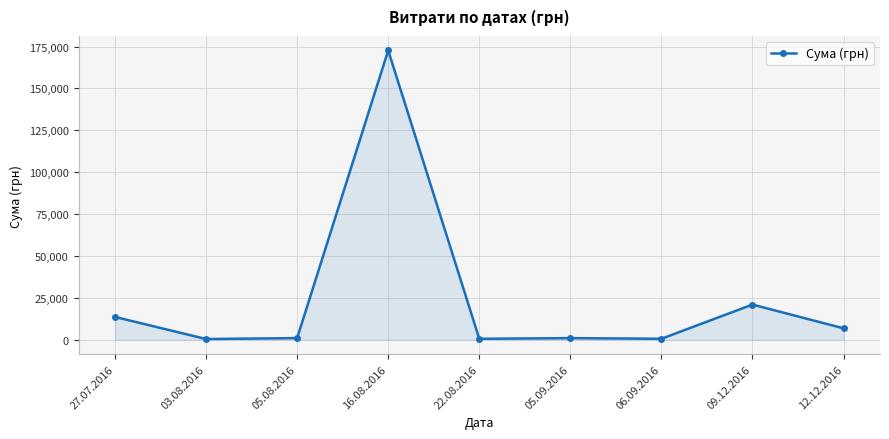

At which category does the data reach its first local peak?

16.08.2016